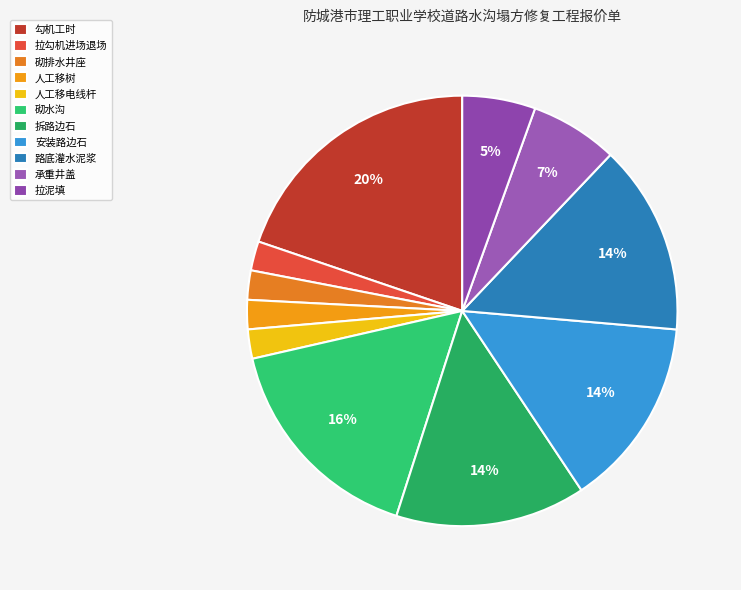

Does 勾机工时 account for over 50% of the chart?

No